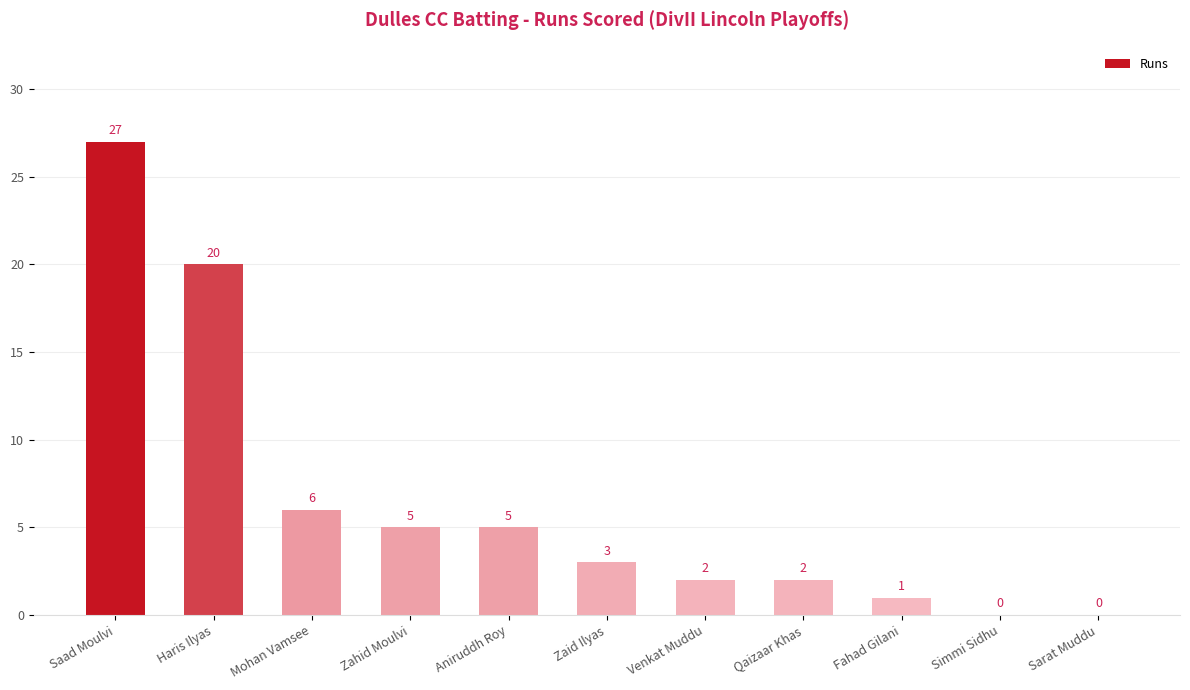

How many series are shown in this chart?

1